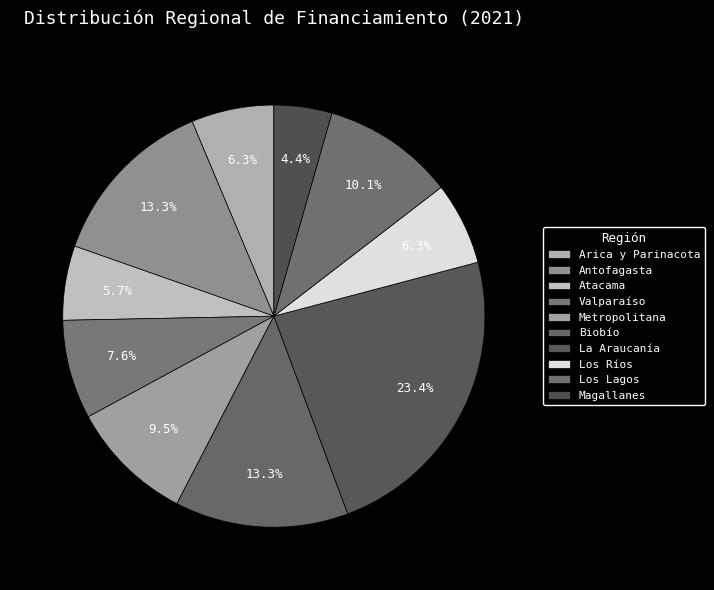

True or false: Biobío accounts for 13% of the total.

True